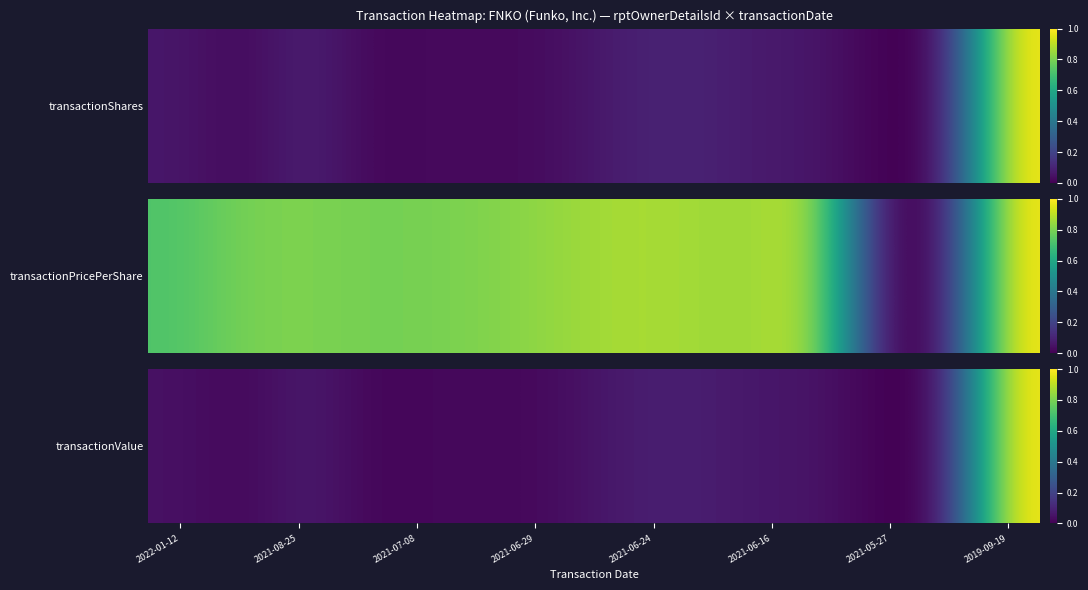

What is the difference between the maximum and minimum values?

1.0